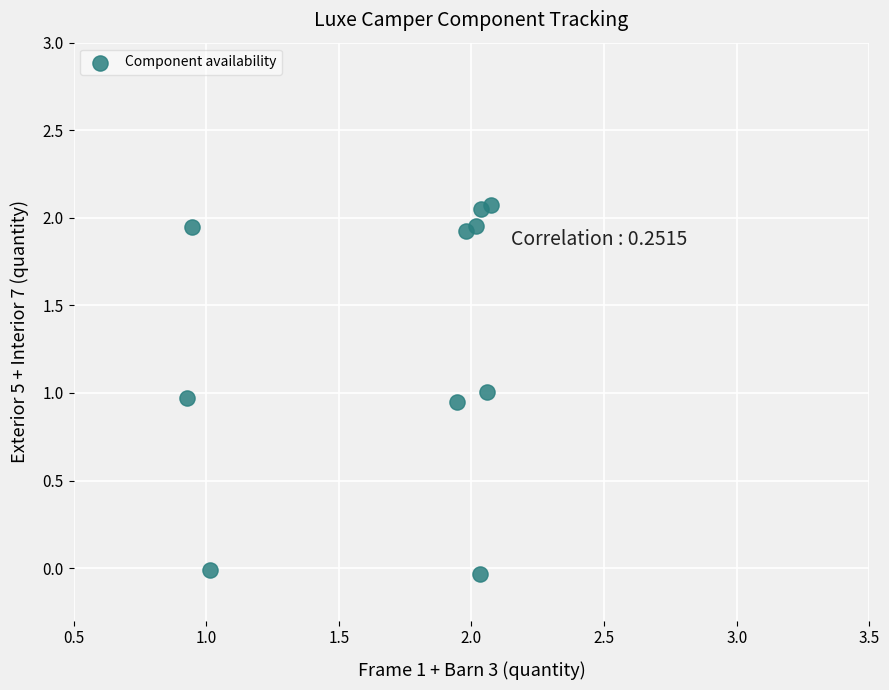

What is the average Y value?

1.3